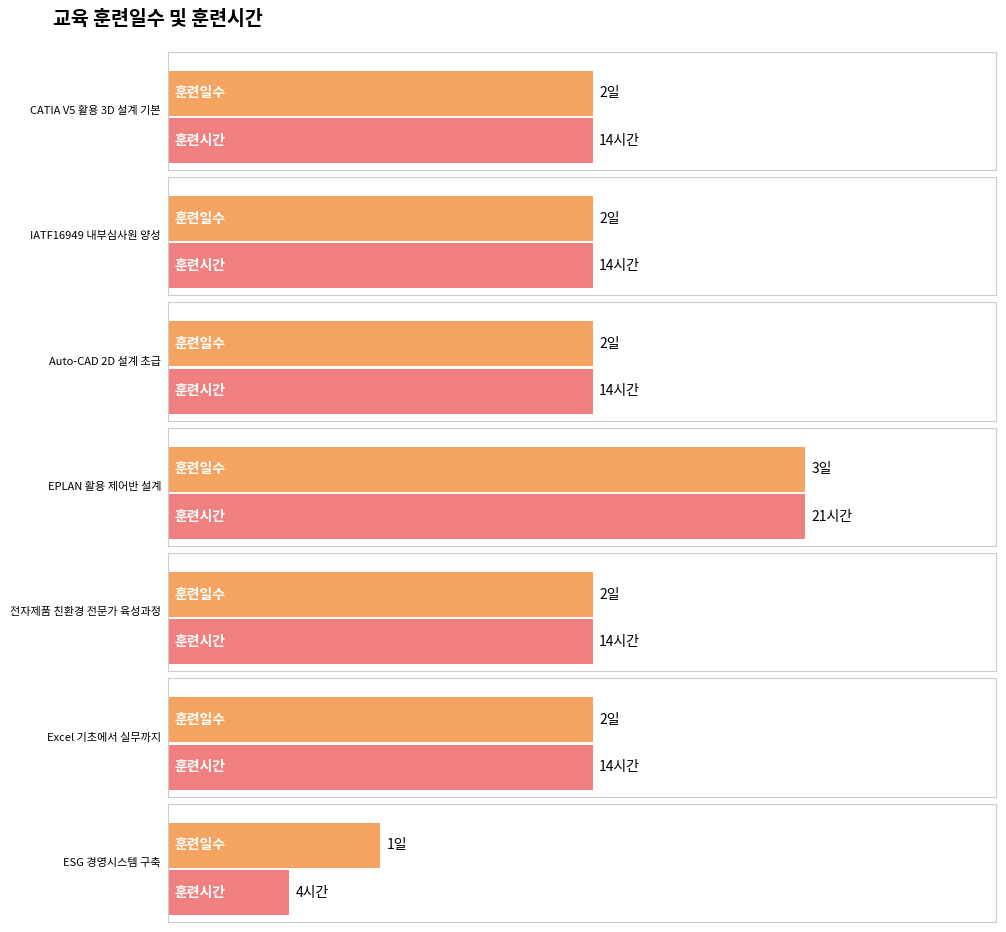

At which label is 훈련시간 closest to 12?

CATIA V5 활용 3D 설계 기본